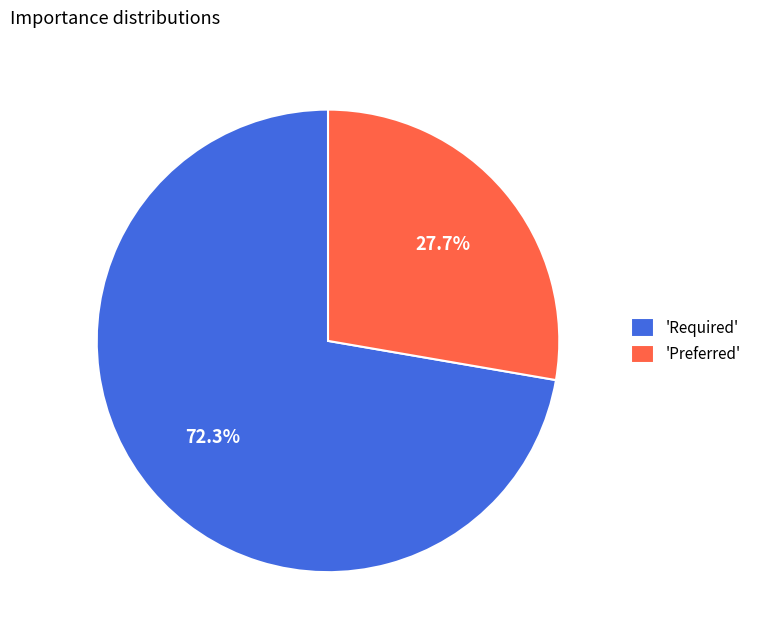

Approximately how many times larger is the value at 'Preferred' compared to 'Required'?

0.4